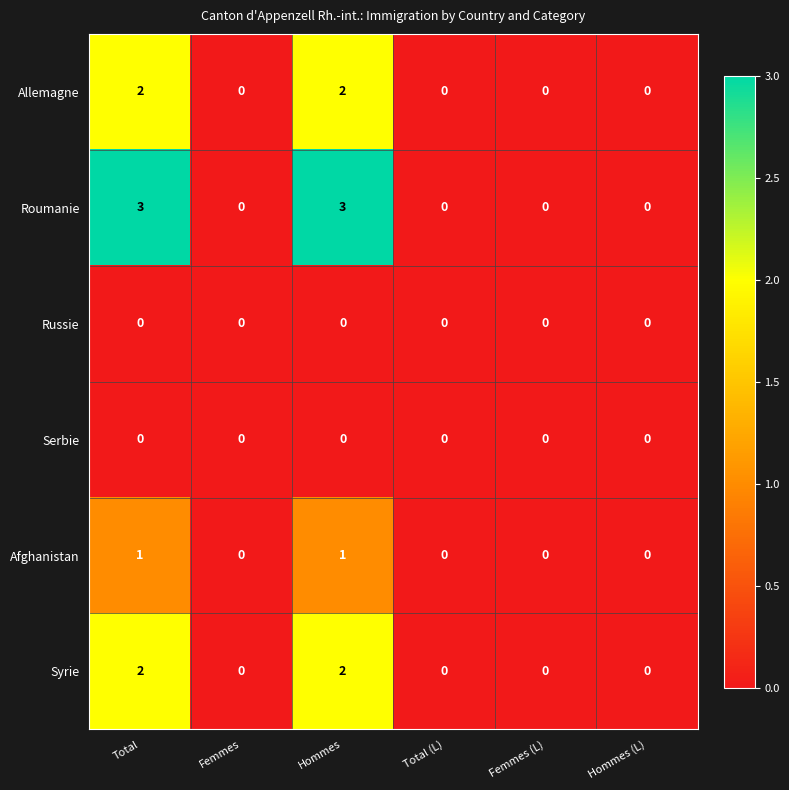

Is the value of Roumanie at Hommes greater than the value of Allemagne at Total?

Yes